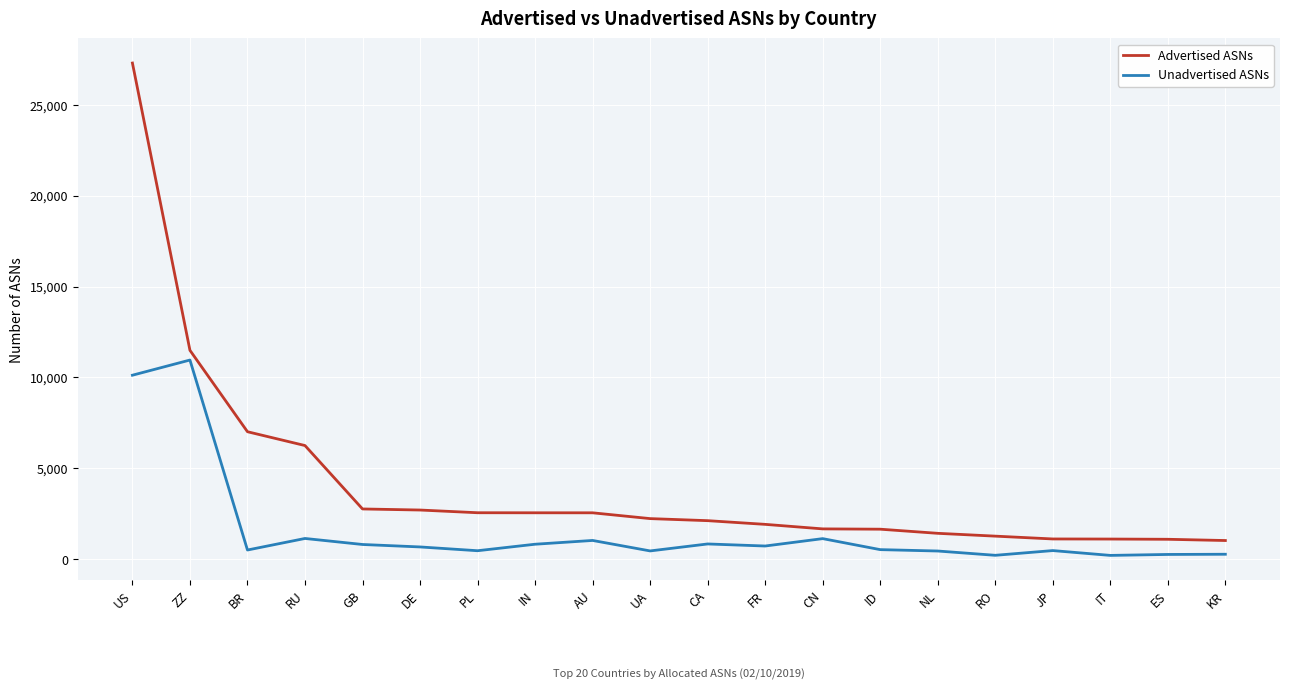

Which series has the largest range (max minus min)?

Advertised ASNs